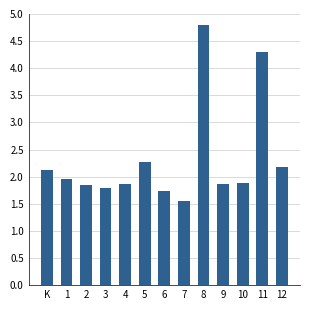

At which label is the value closest to 3?

5